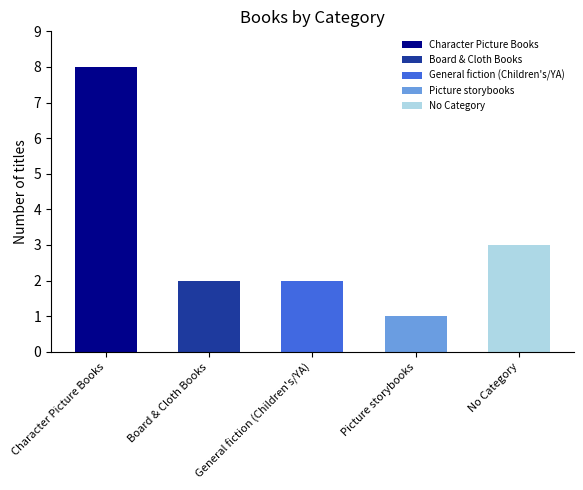

The value at Character Picture Books is 8. True or false?

True